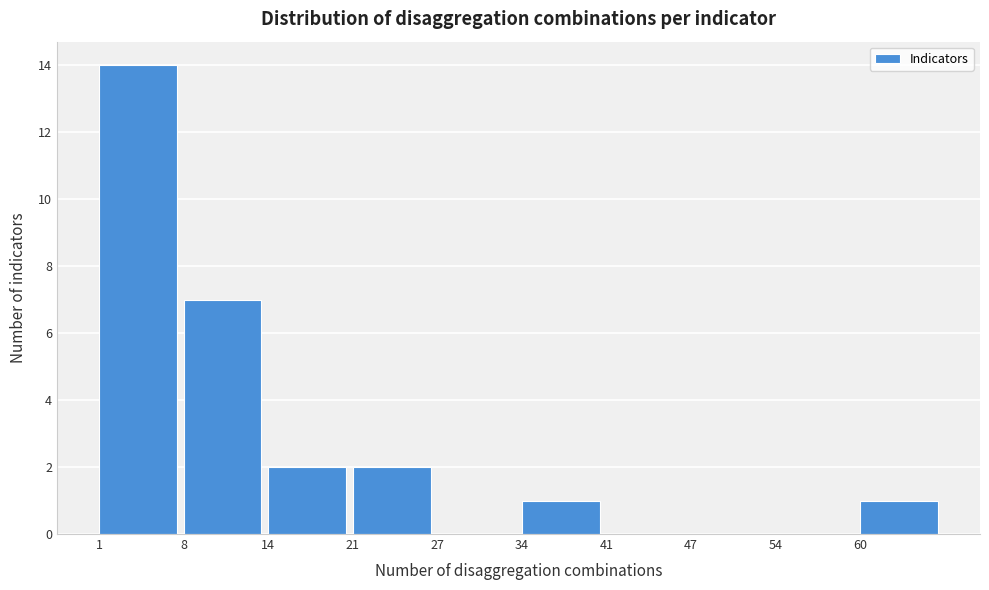

Reading left to right, list every bar in this chart as the range it spans on the x-axis followed by its height. Neither the bar edges nor the heights are printed on the chart, so give them approximately, as read against the axes.

1.0 to 7.6: 14
7.6 to 14.2: 7
14.2 to 20.8: 2
20.8 to 27.4: 2
27.4 to 34.0: 0
34.0 to 40.6: 1
40.6 to 47.2: 0
47.2 to 53.8: 0
53.8 to 60.4: 0
60.4 to 67.0: 1